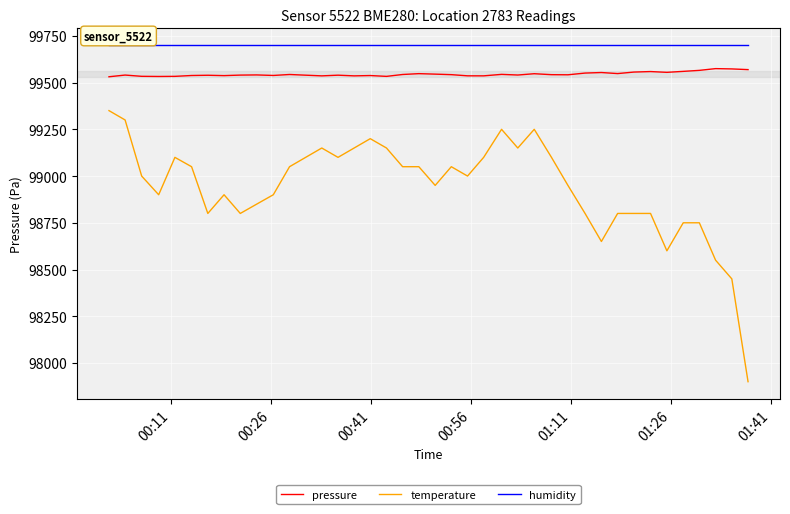

True or false: pressure and temperature cross at least once.

False